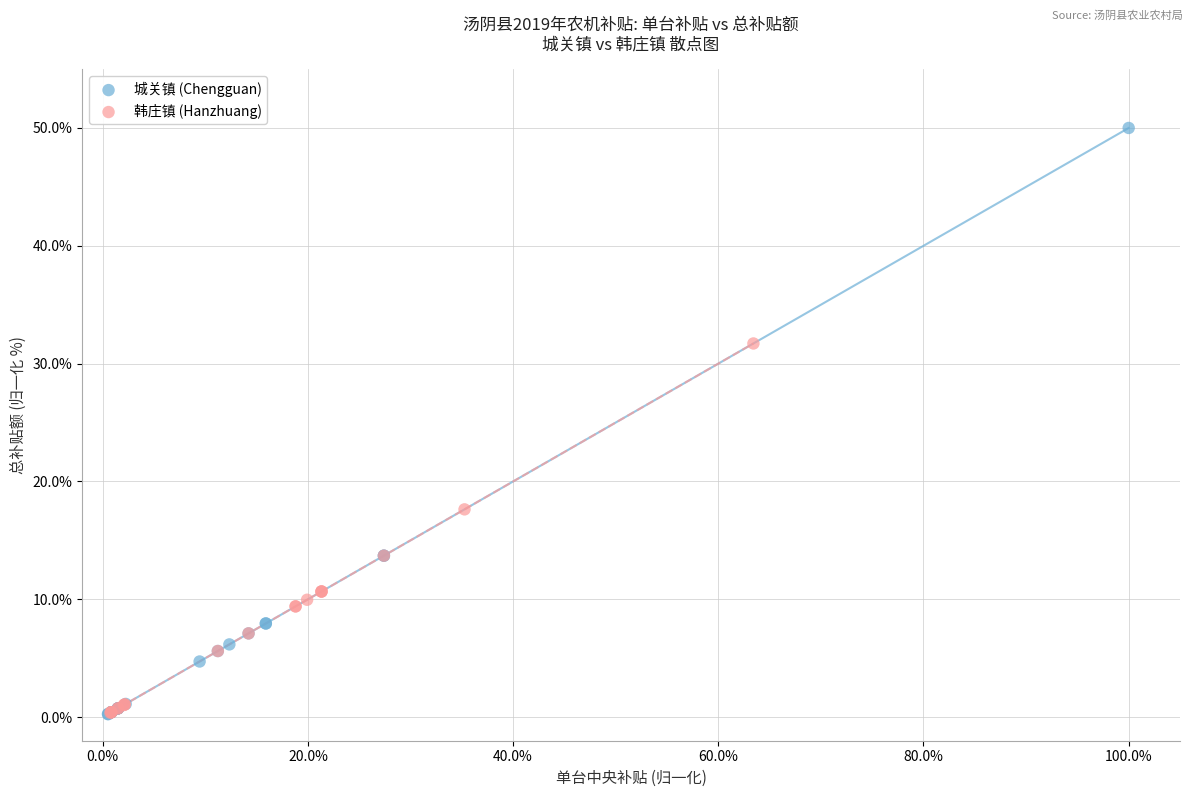

Which series has the largest Y range (max minus min)?

城关镇 (Chengguan)